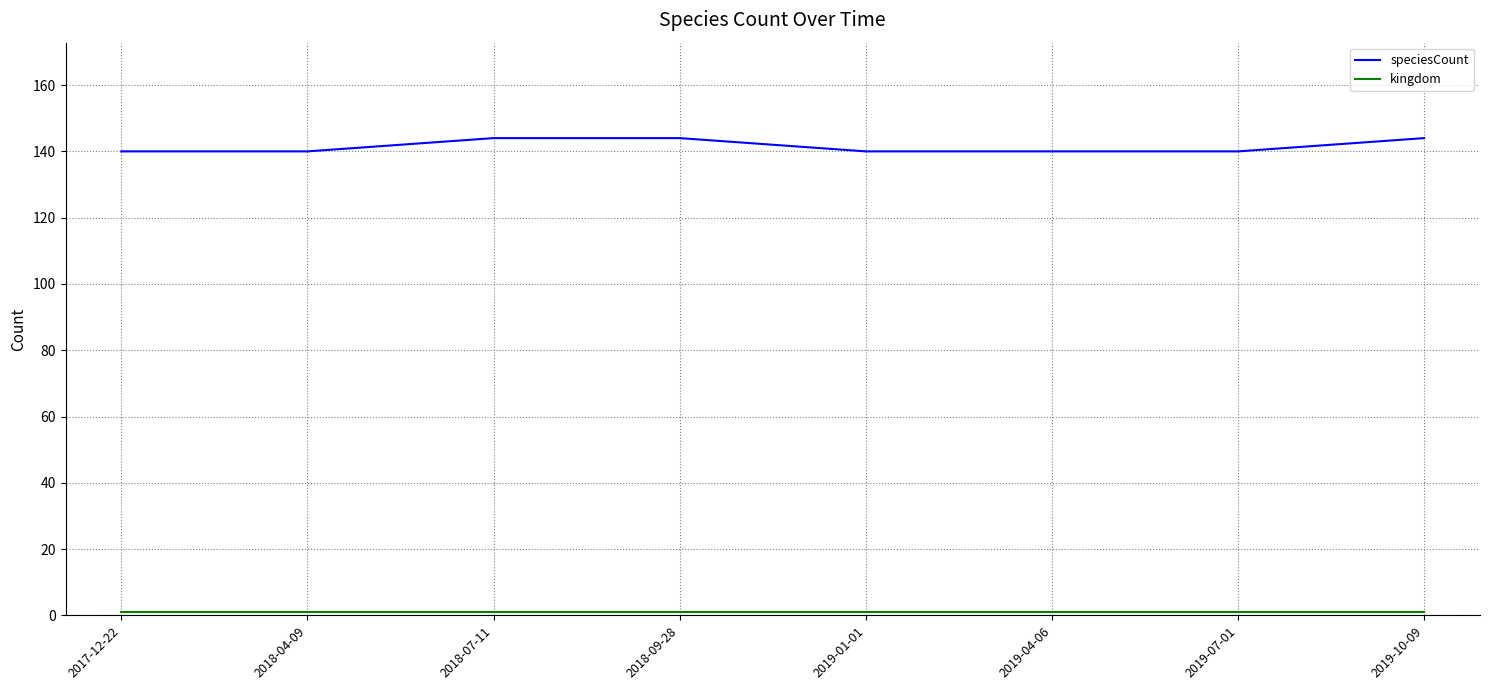

What is the difference between the maximum and second lowest values in the speciesCount series?

4